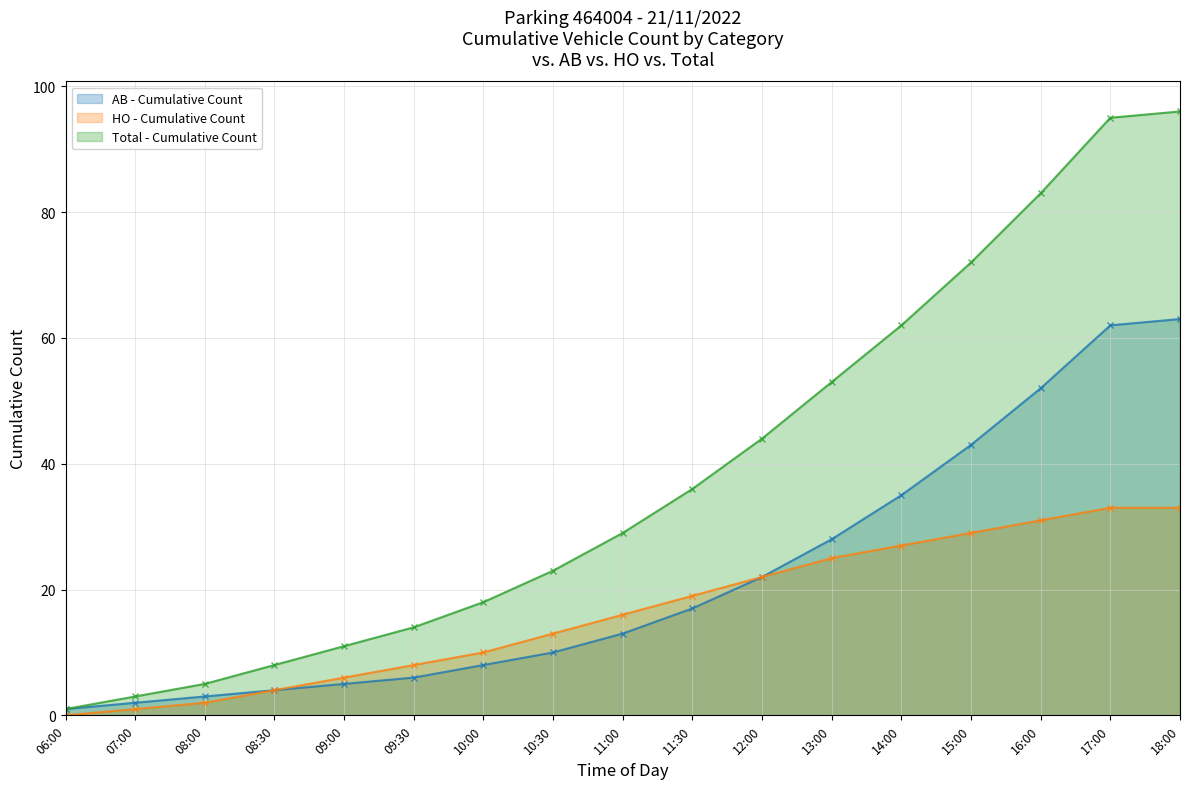

Reading left to right, extract all data points from this chart.

AB - Cumulative Count: 1	2	3	4	5	6	8	10	13	17	22	28	35	43	52	62	63
HO - Cumulative Count: 0	1	2	4	6	8	10	13	16	19	22	25	27	29	31	33	33
Total - Cumulative Count: 1	3	5	8	11	14	18	23	29	36	44	53	62	72	83	95	96